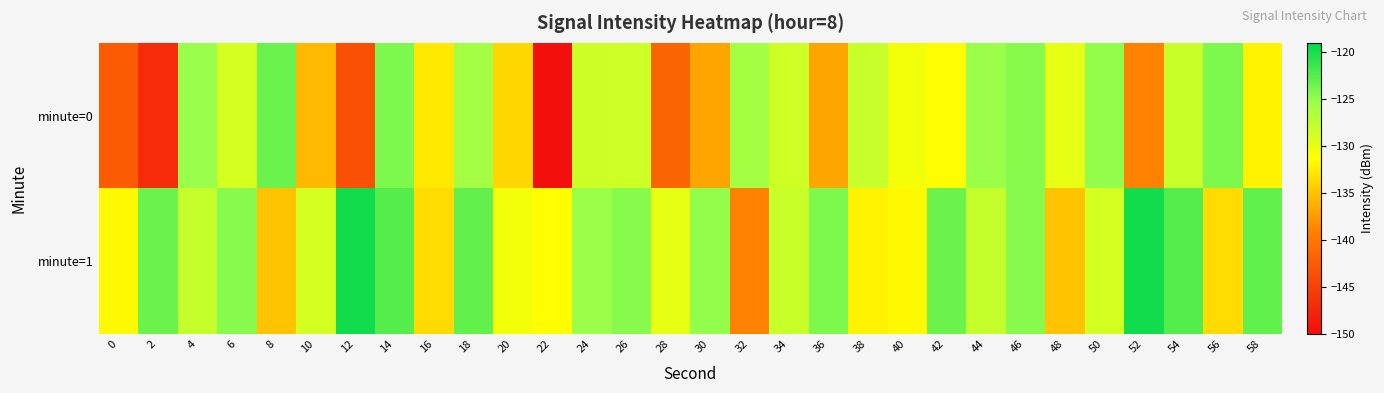

What is the smallest value displayed?

-149.7